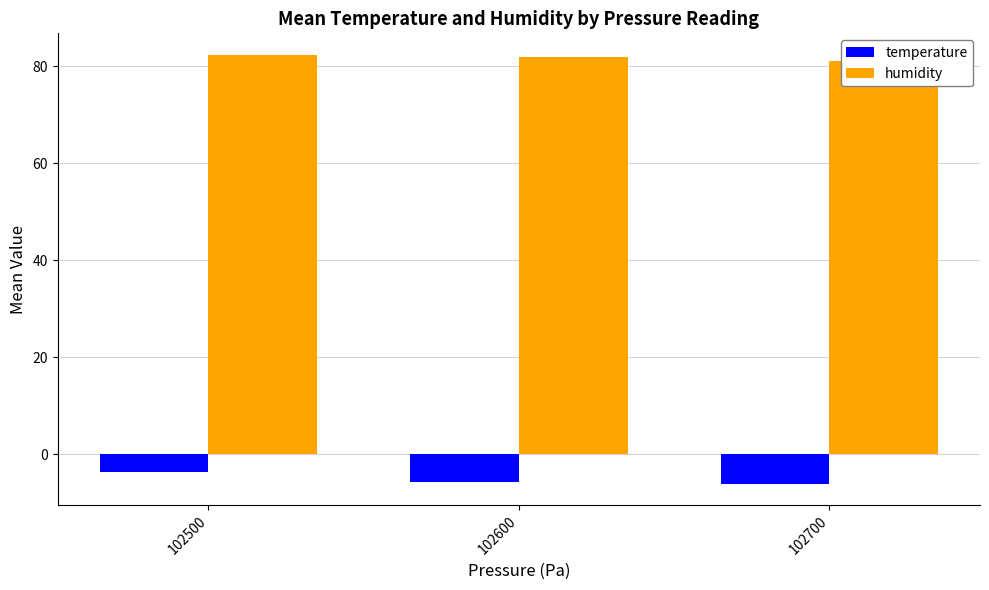

Reading left to right, what are all the values shown in this chart?

temperature: 102500=-3.5	102600=-5.7	102700=-6.0
humidity: 102500=82.4	102600=81.8	102700=81.2